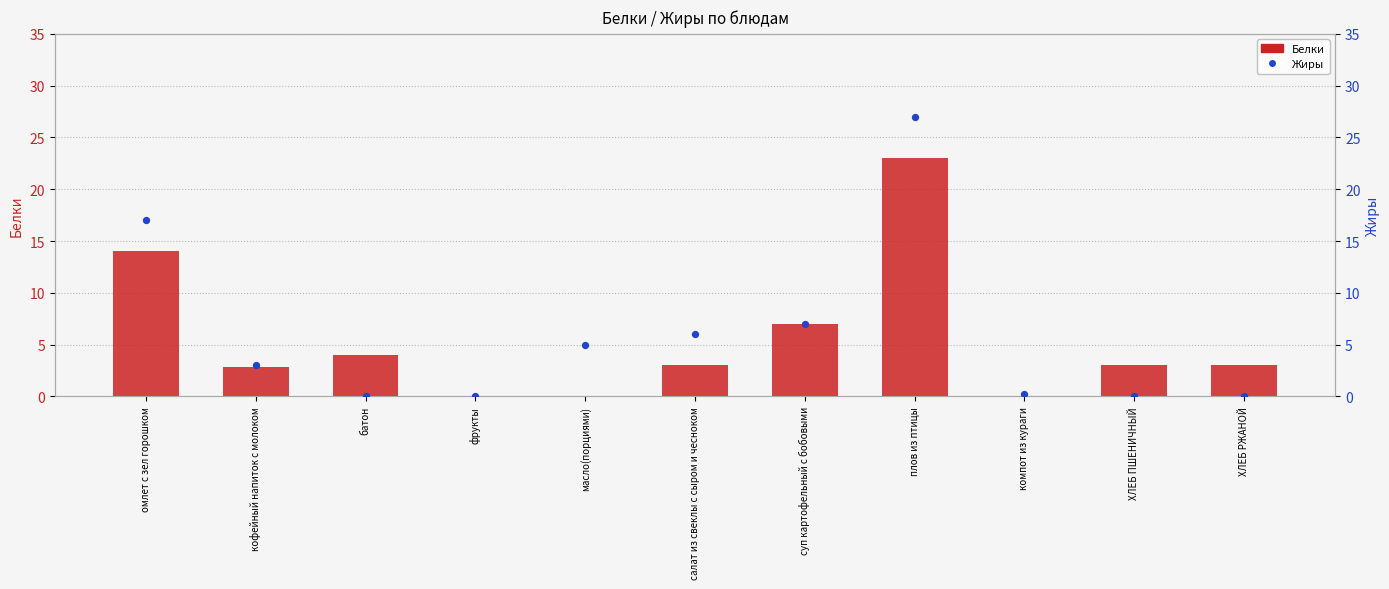

Which series reaches the minimum Y coordinate?

Белки